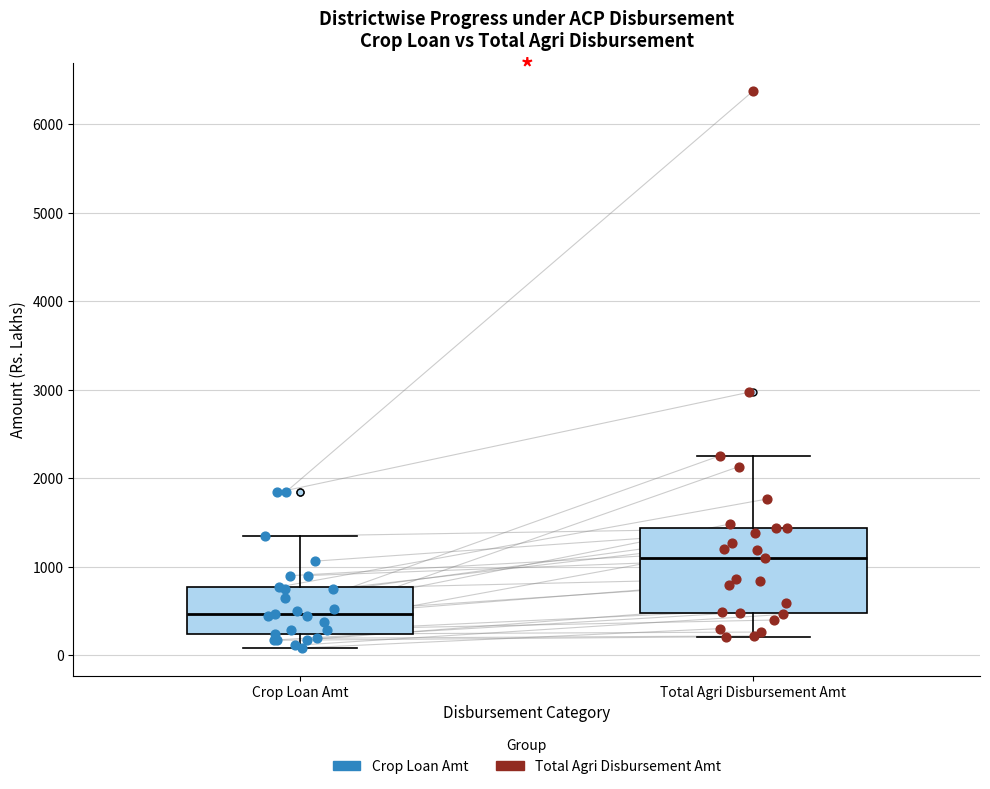

Which box has the highest median line?

Total Agri Disbursement Amt